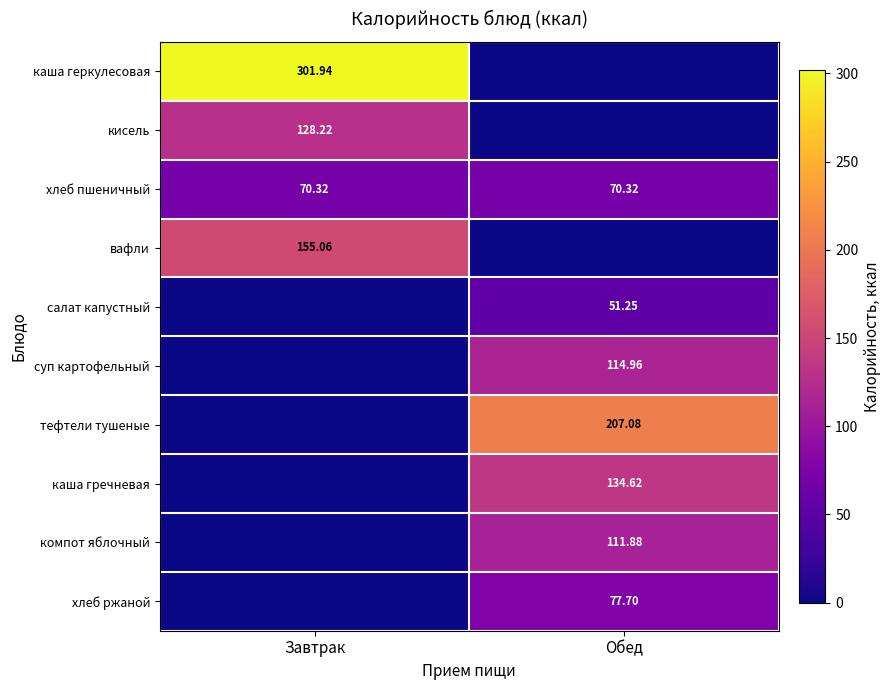

Rank the categories by кисель value from lowest to highest.

Обед, Завтрак